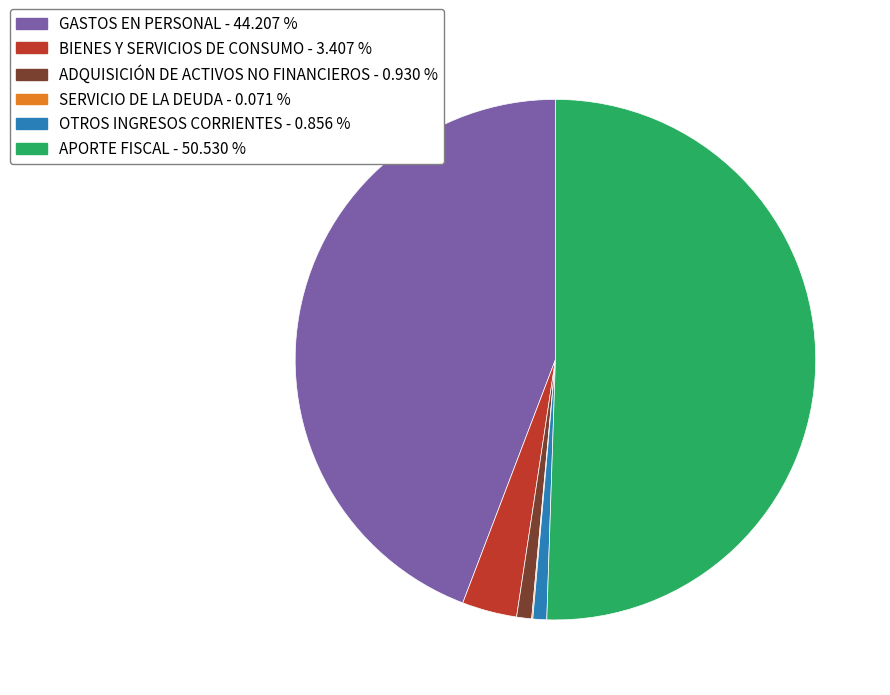

Approximately how many times larger is the value at GASTOS EN PERSONAL compared to OTROS INGRESOS CORRIENTES?

51.6